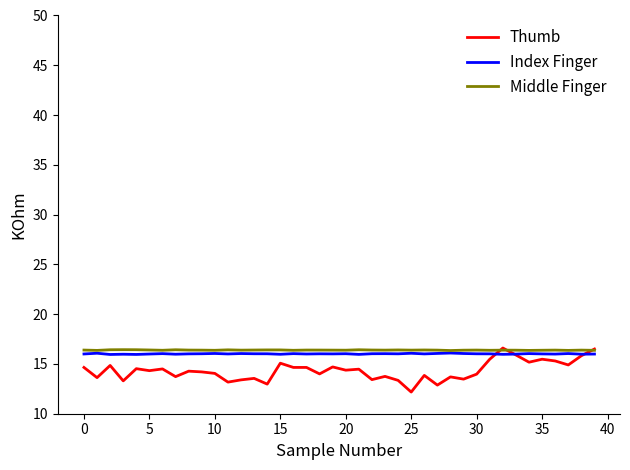

What is the minimum value for Thumb?

12.2